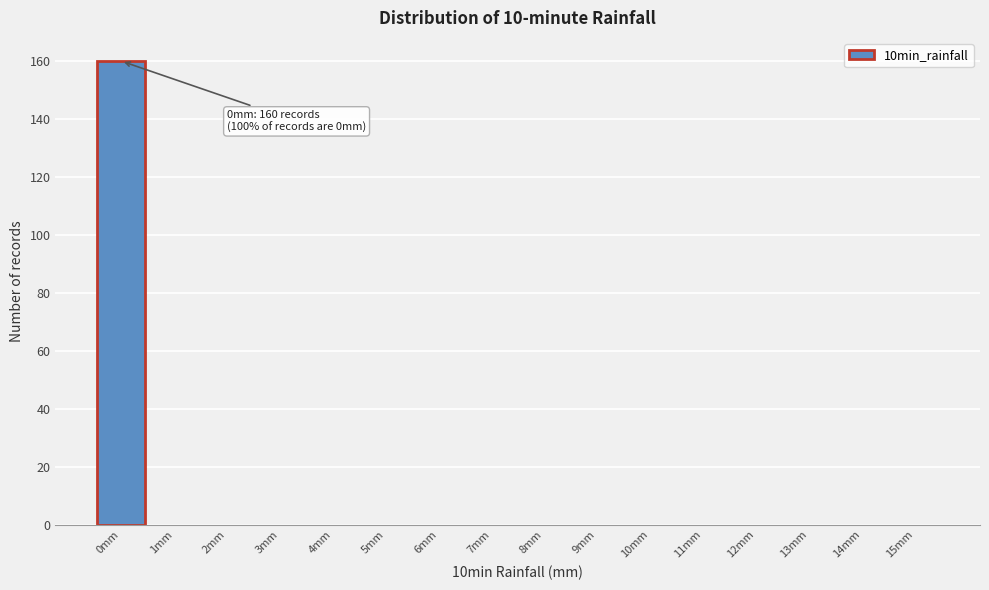

Over which range of the x-axis is the bar tallest?

-0.5 to 0.5